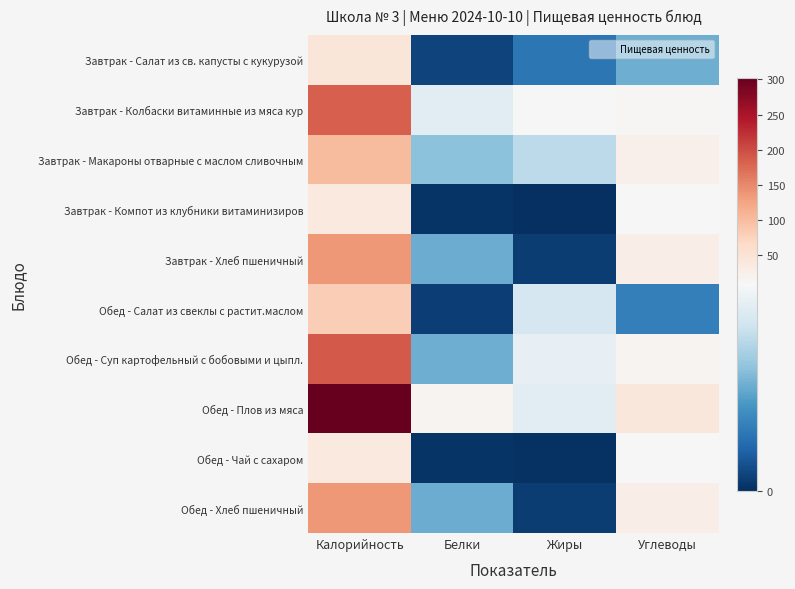

List the series in order of their peak value, highest first.

Обед - Плов из мяса, Обед - Суп картофельный с бобовыми и цыпл., Завтрак - Колбаски витаминные из мяса кур, Завтрак - Хлеб пшеничный, Обед - Хлеб пшеничный, Завтрак - Макароны отварные с маслом сливочным, Обед - Салат из свеклы с растит.маслом, Завтрак - Салат из св. капусты с кукурузой, Обед - Чай с сахаром, Завтрак - Компот из клубники витаминизиров